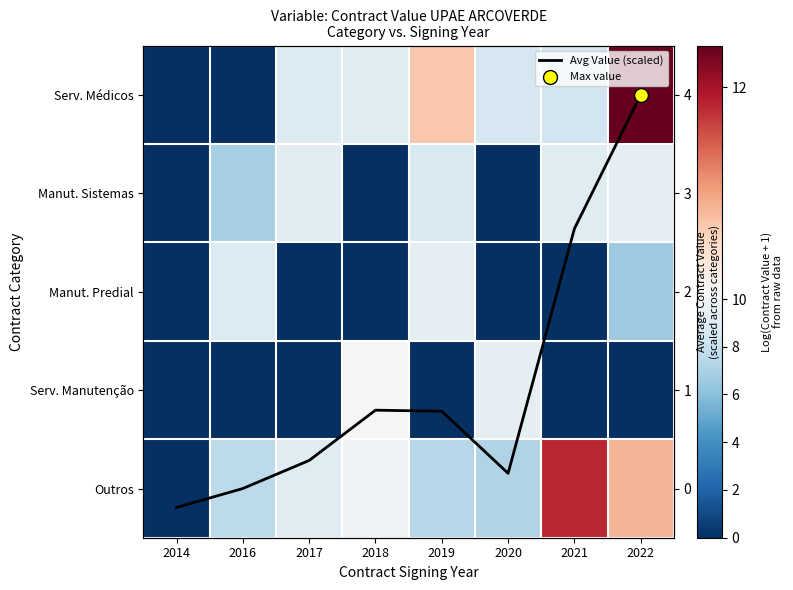

Which has a higher value, 2016 or 2017?

2017